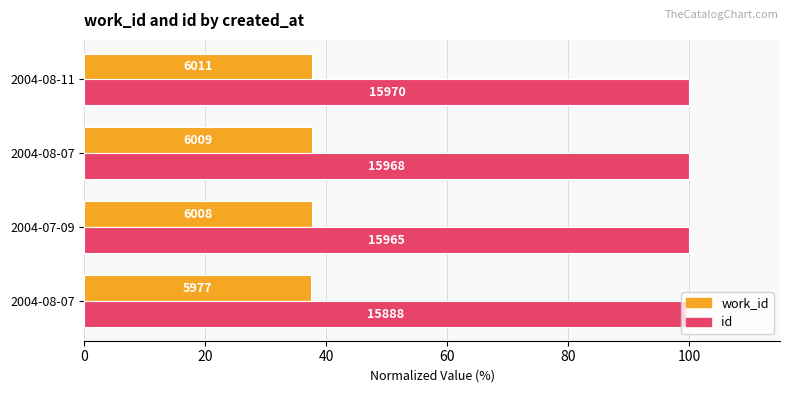

Reading left to right, transcribe all the data shown in this chart.

work_id: 37.4	37.6	37.6	37.6
id: 99.5	100.0	100.0	100.0